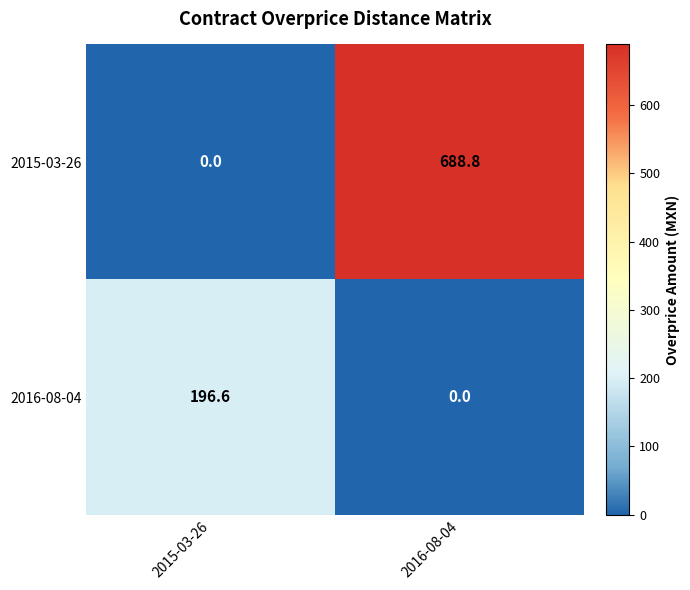

What is the difference between the highest and lowest values at 2015-03-26?

196.6